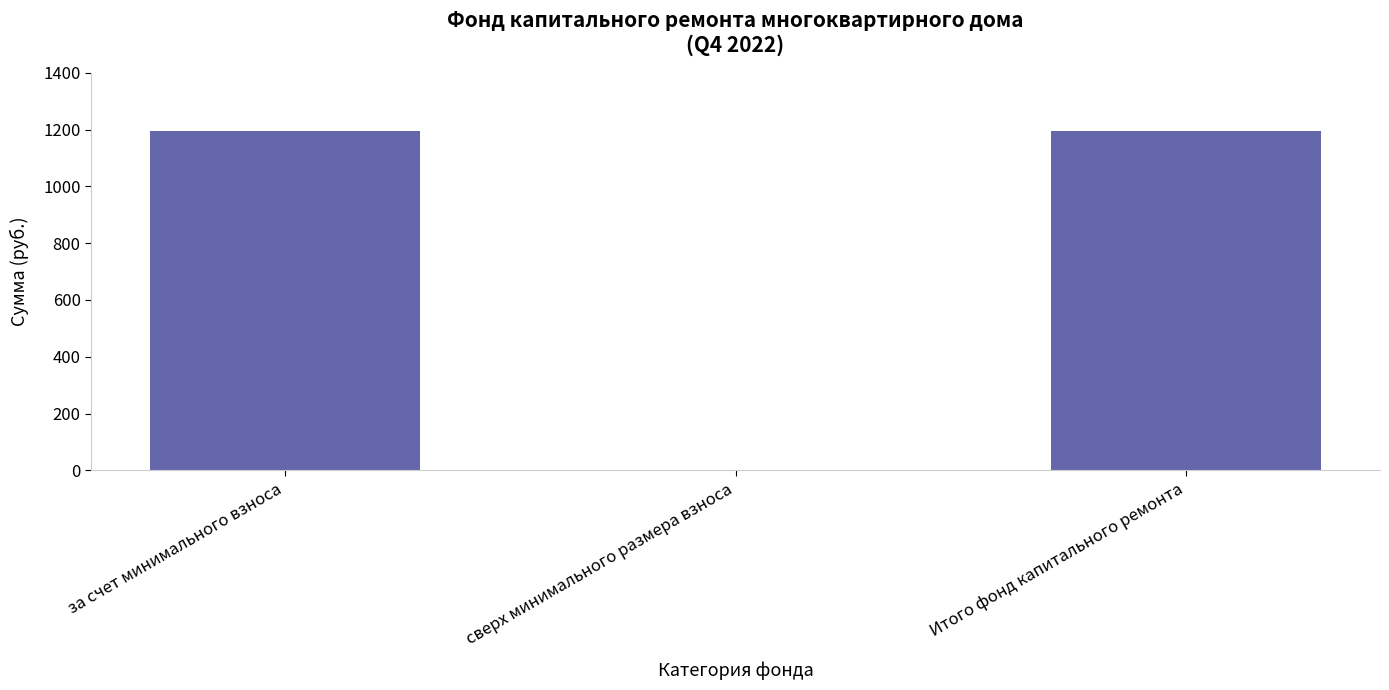

What is the average value?

795.6